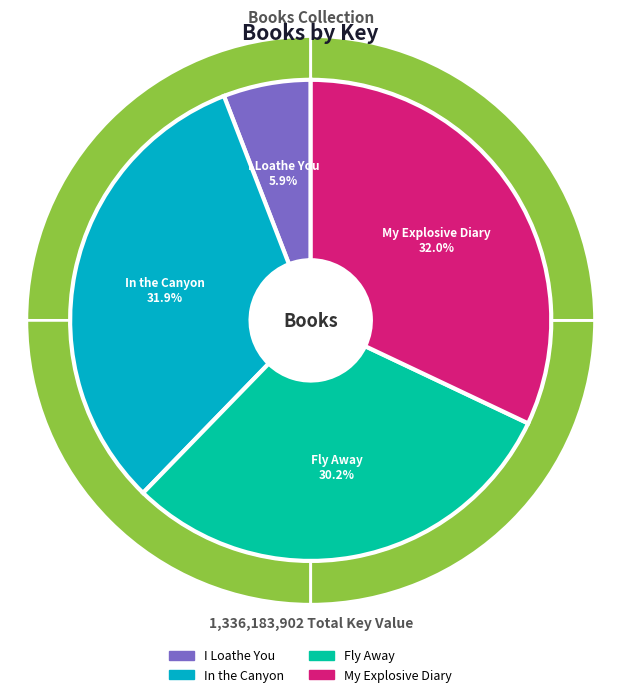

To the nearest percent, what is the average slice percentage?

25%